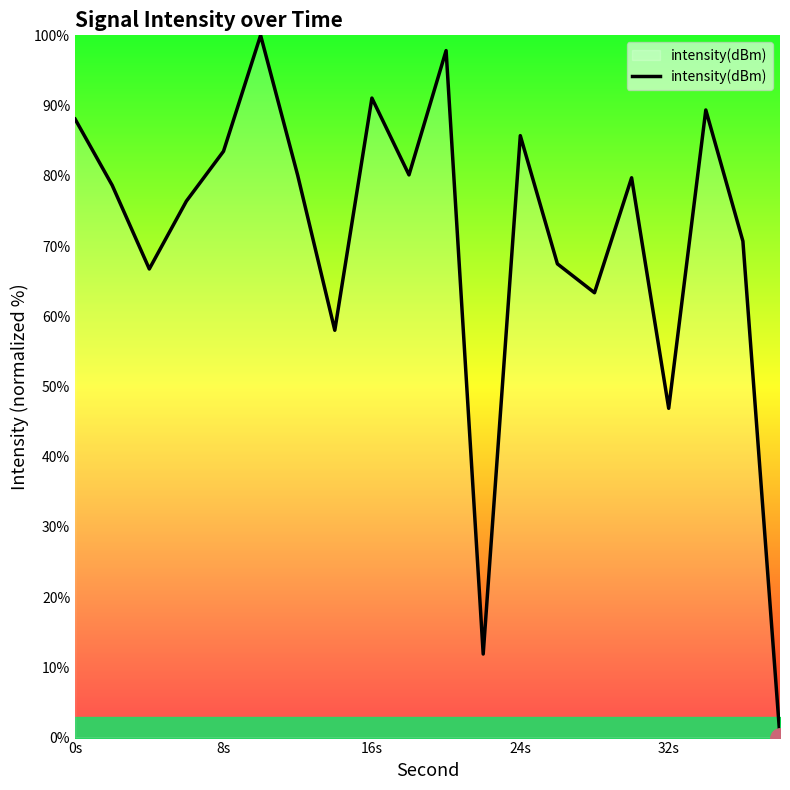

What is the greatest value displayed?

100.0